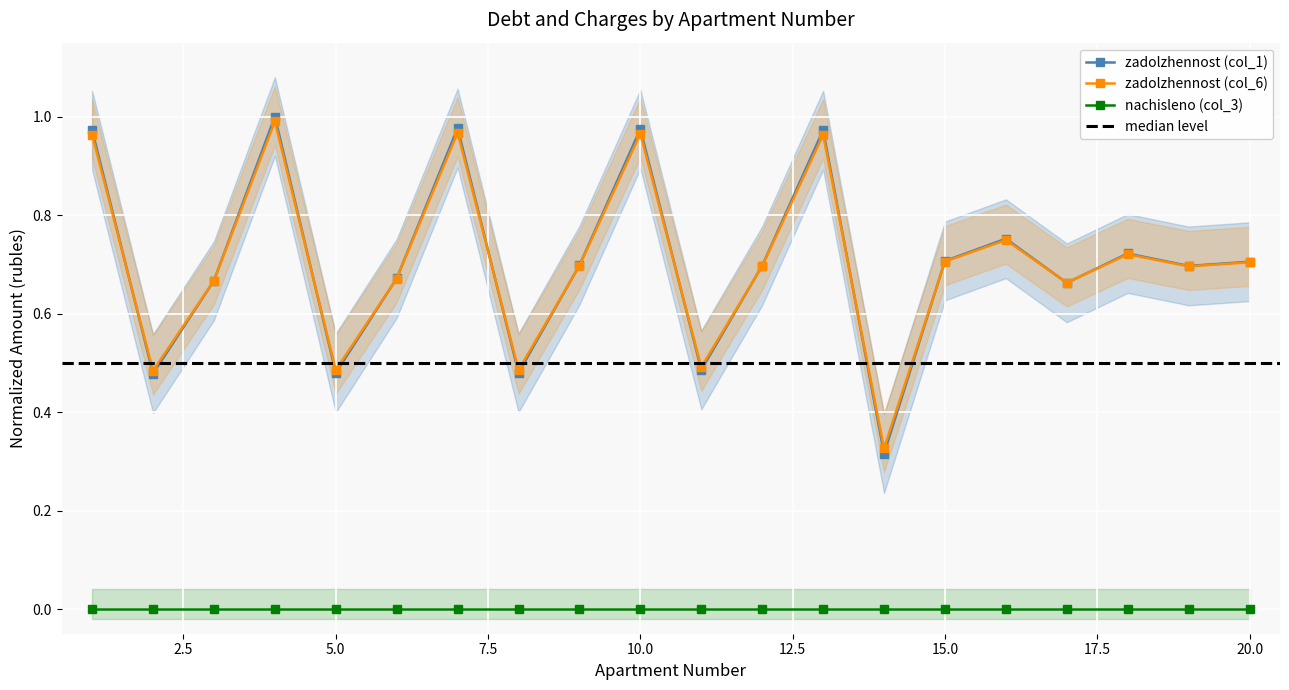

What is the difference between the zadolzhennost (col_6) values at 1 and 19?

0.3